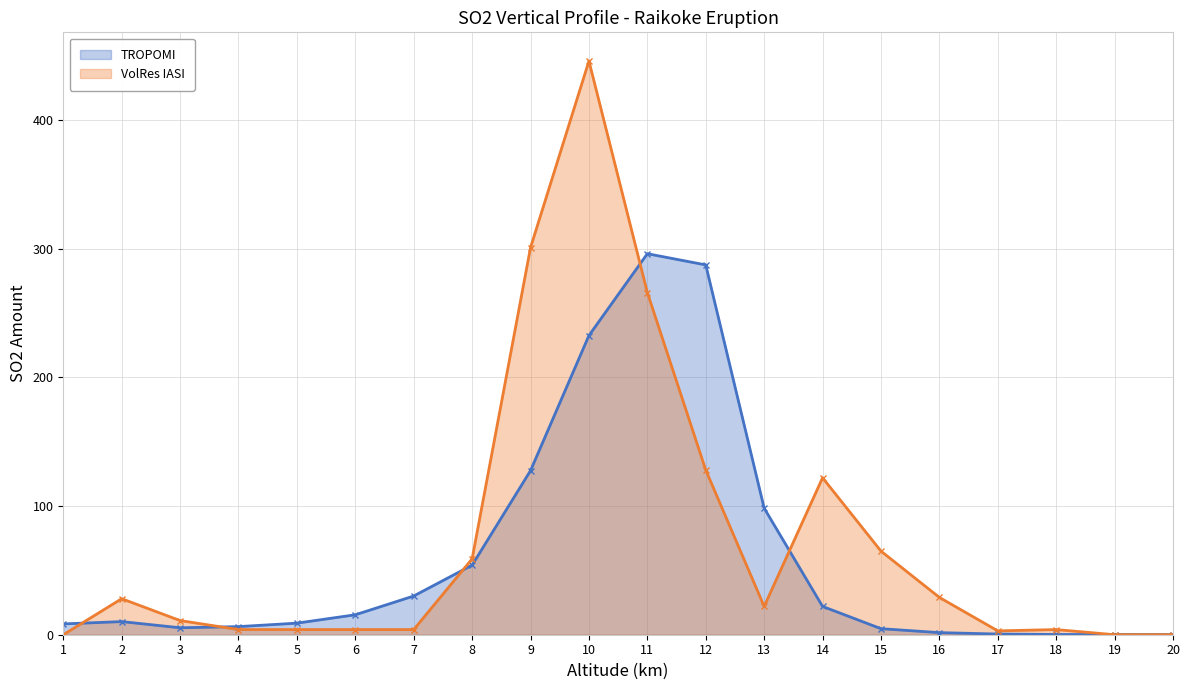

True or false: TROPOMI and VolRes IASI intersect in this chart.

True